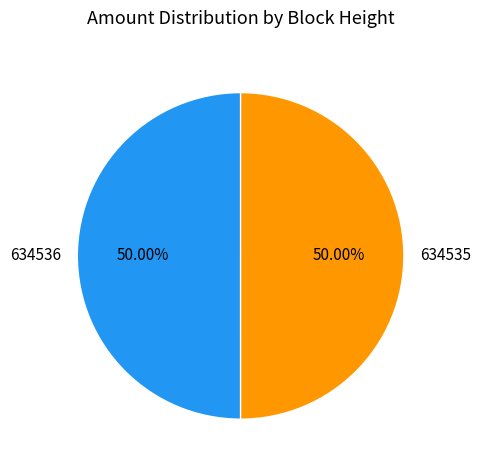

To the nearest percent, what is the average slice percentage?

50%